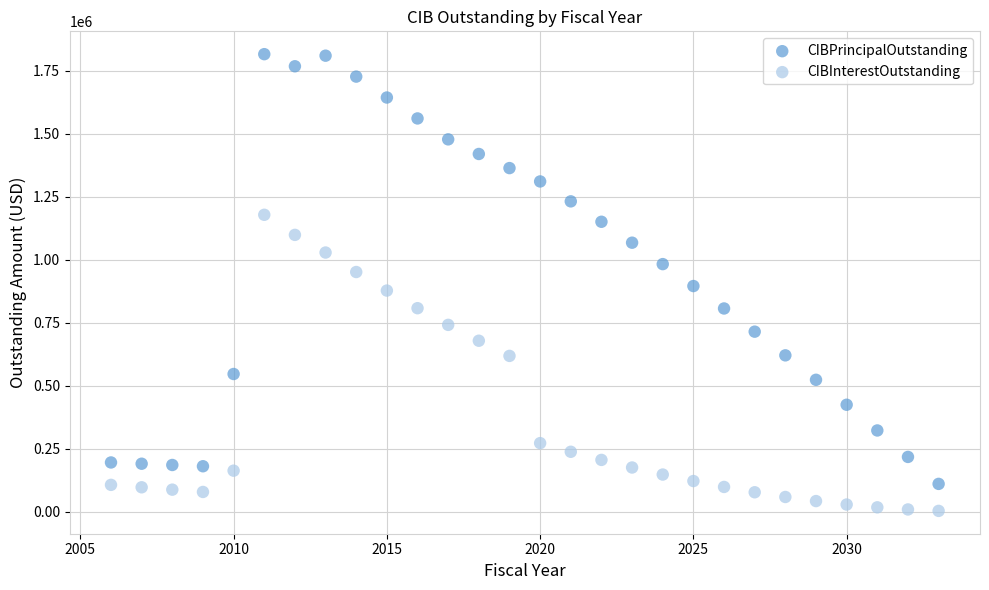

Which series reaches the minimum Y coordinate?

CIBInterestOutstanding